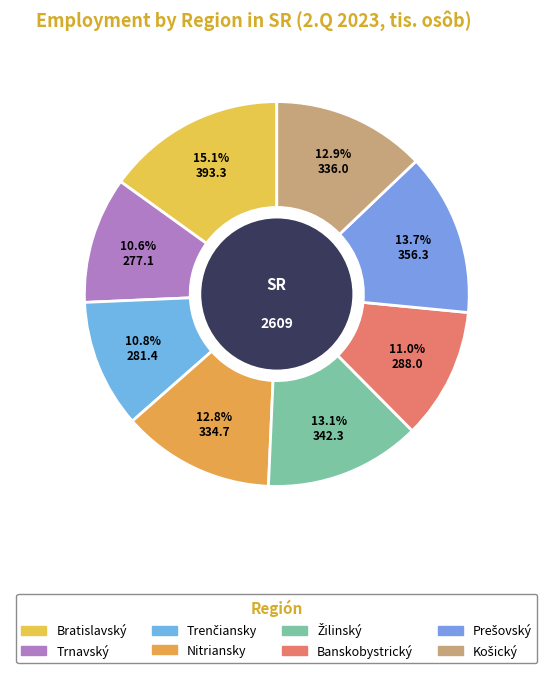

Count the number of slices in the pie.

8